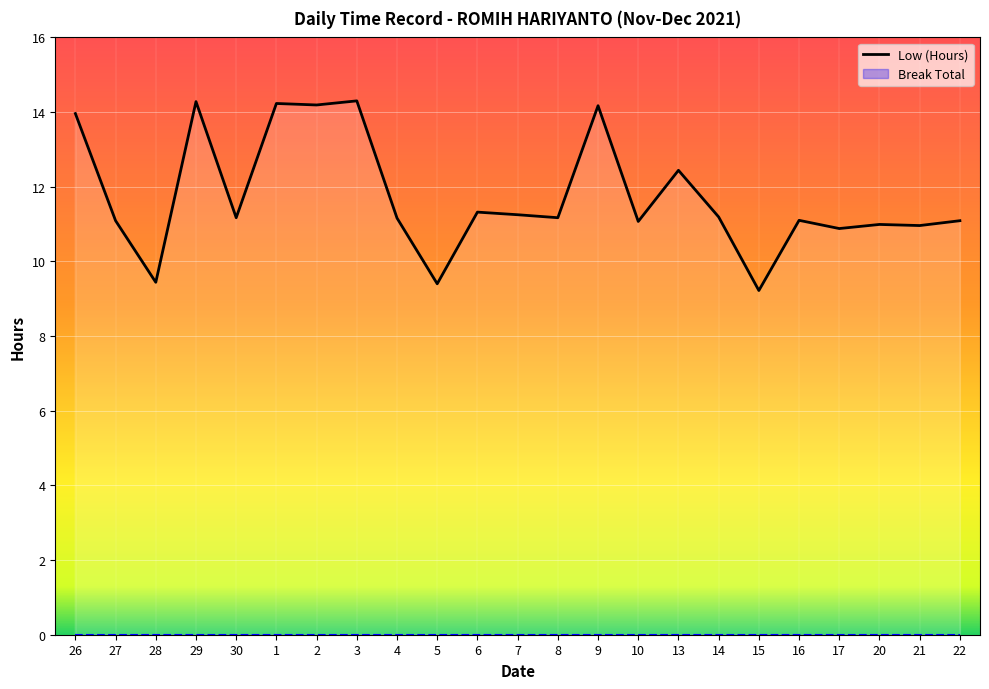

What is the average value?

11.7